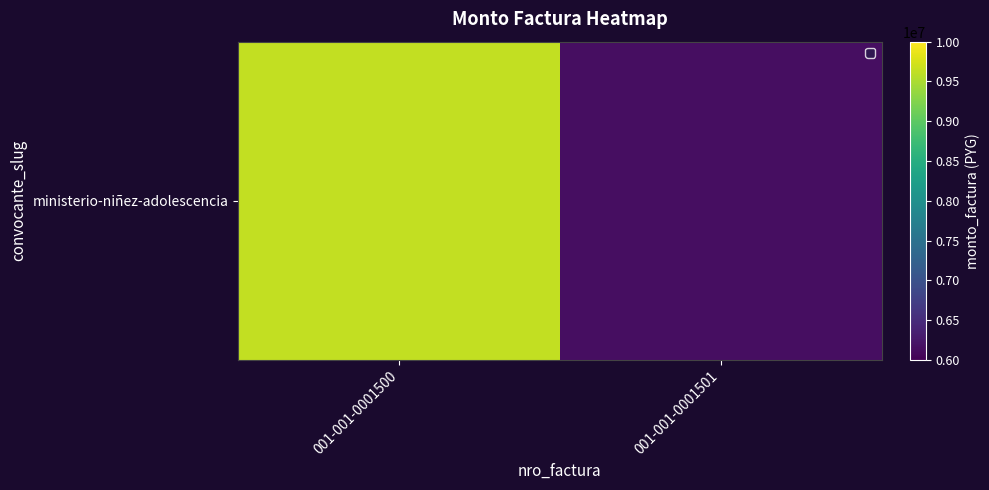

Count the number of categories in the chart.

2